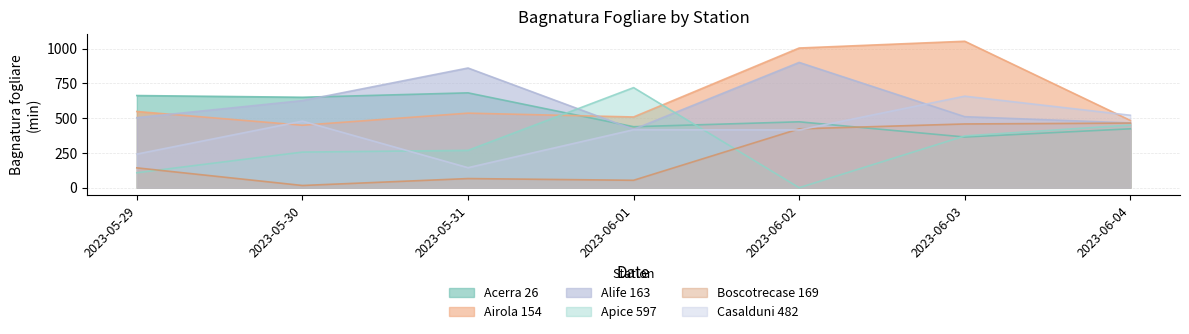

What is the spread (max minus min) of values at 2023-05-30?

634.4